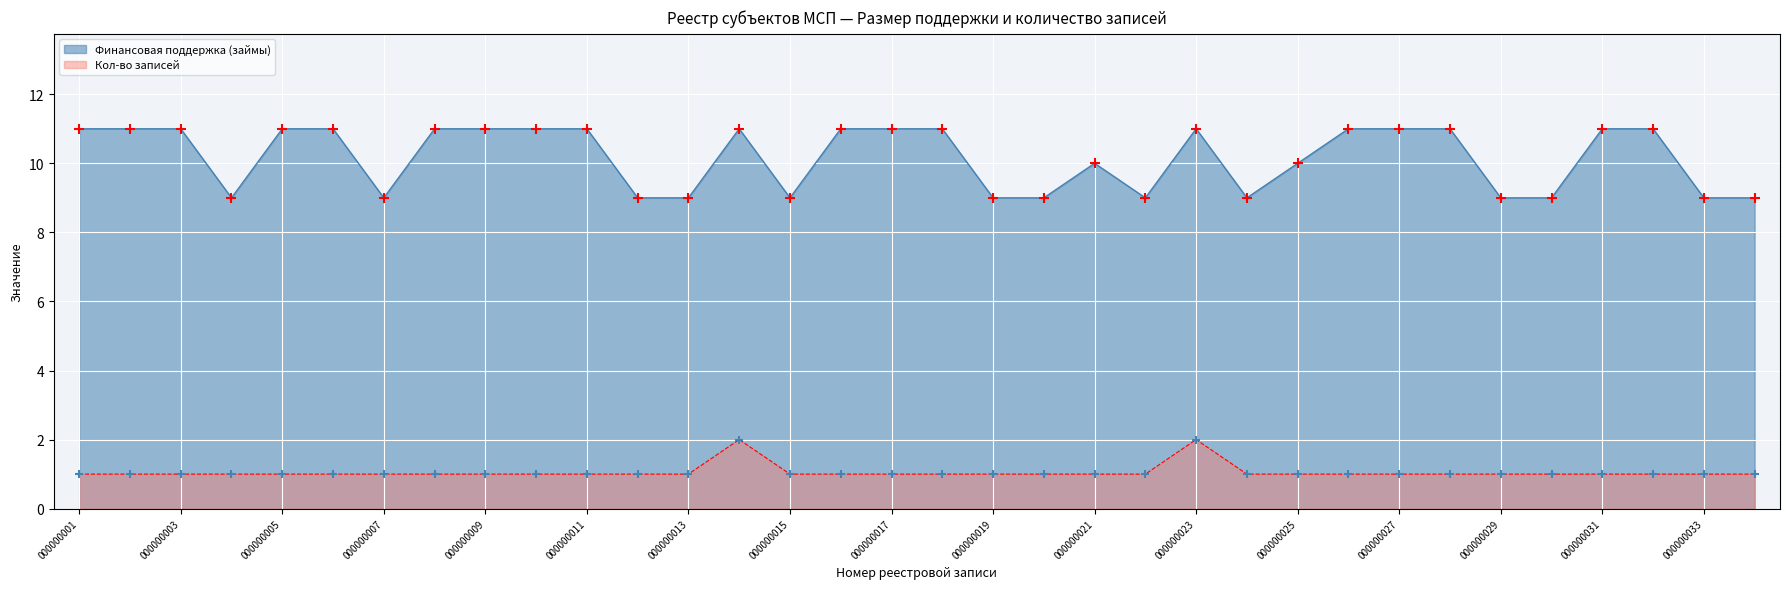

What are all the series names shown in the legend?

Финансовая поддержка (займы), Кол-во записей